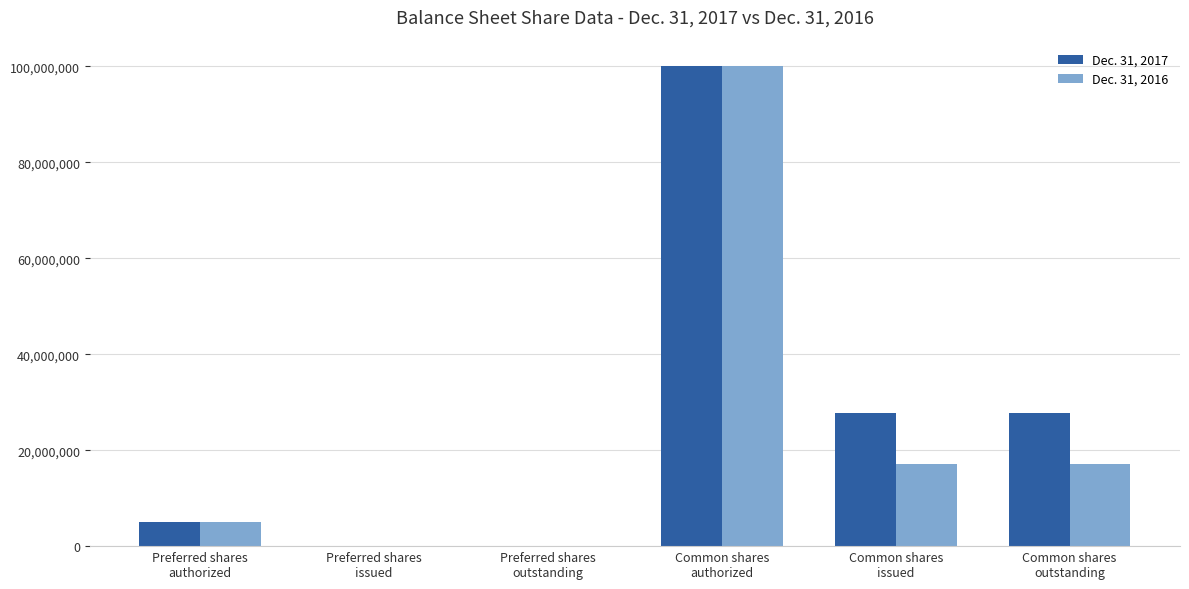

Which series has the widest spread of values?

Dec. 31, 2017